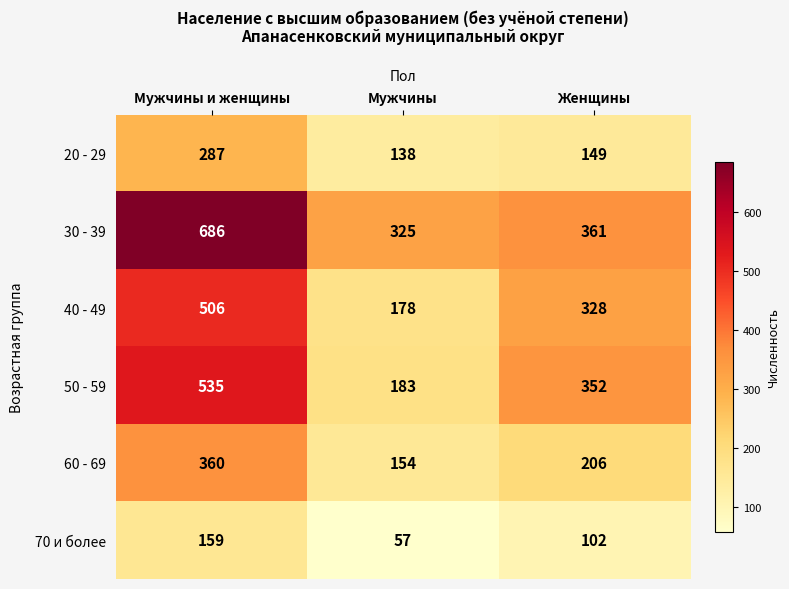

Is it true that 40 - 49 equals 178 at Мужчины?

True